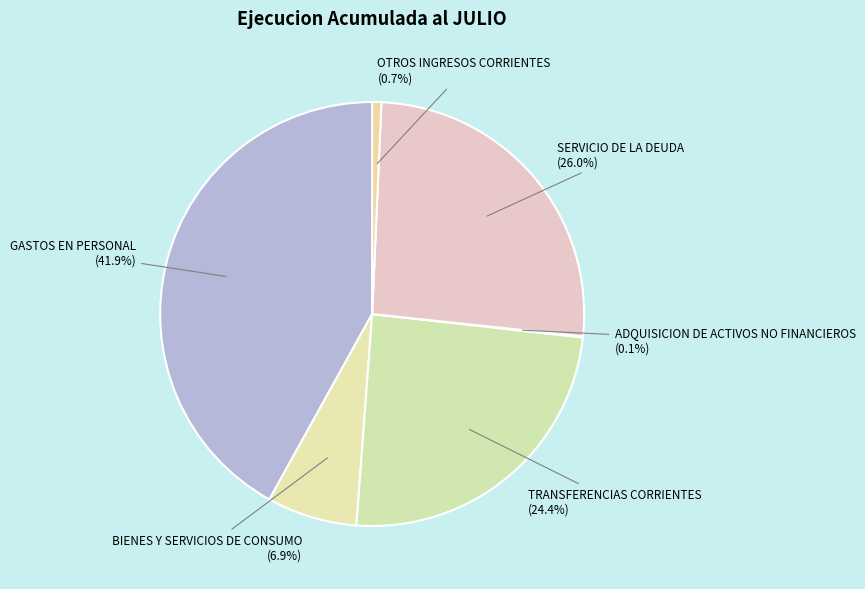

How many segments does this pie chart have?

6